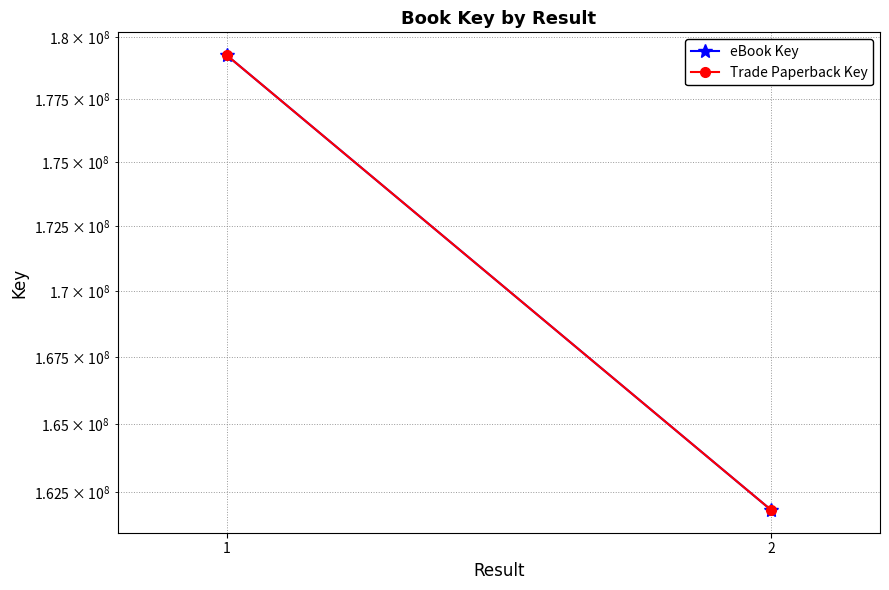

What is the minimum value shown in the chart?

161850155